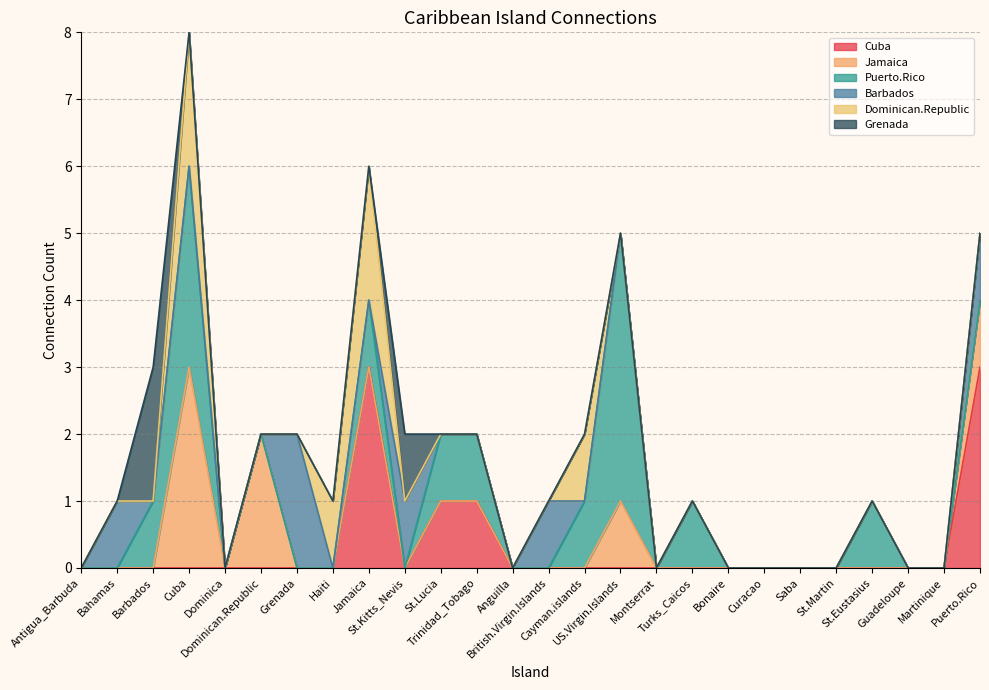

What is the spread (max minus min) of values at Turks_Caicos?

1